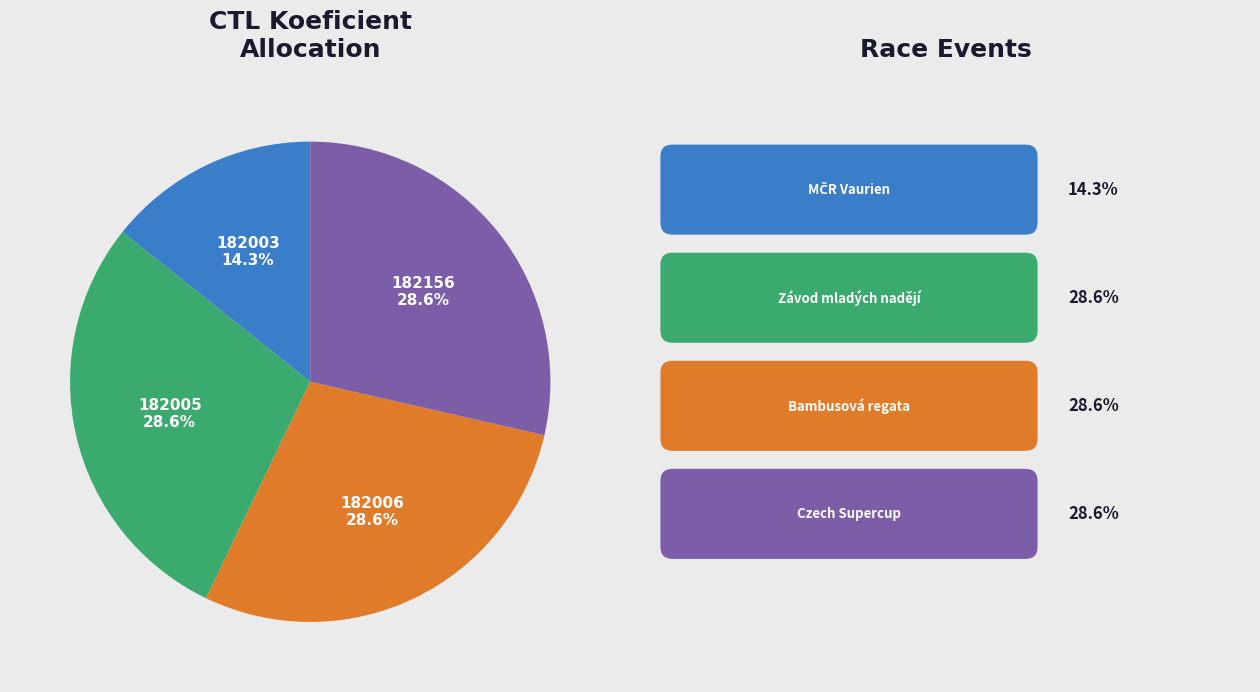

Count the number of slices in the pie.

4